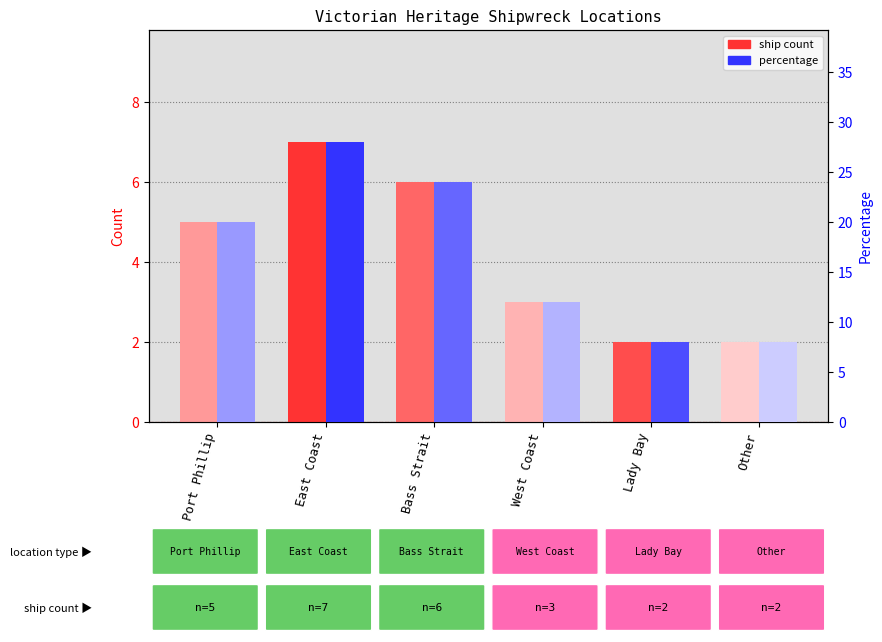

Is the value of ship count at East Coast greater than the value of percentage at Bass Strait?

No